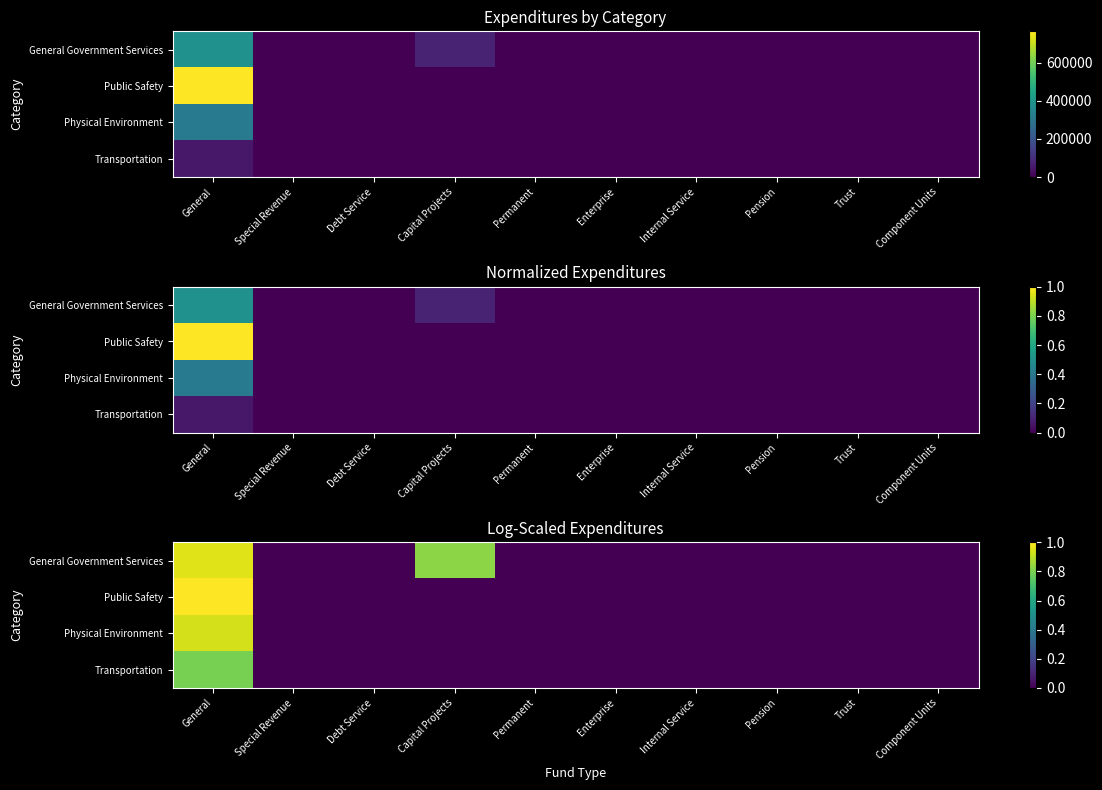

At which label does Transportation reach its minimum?

Special Revenue